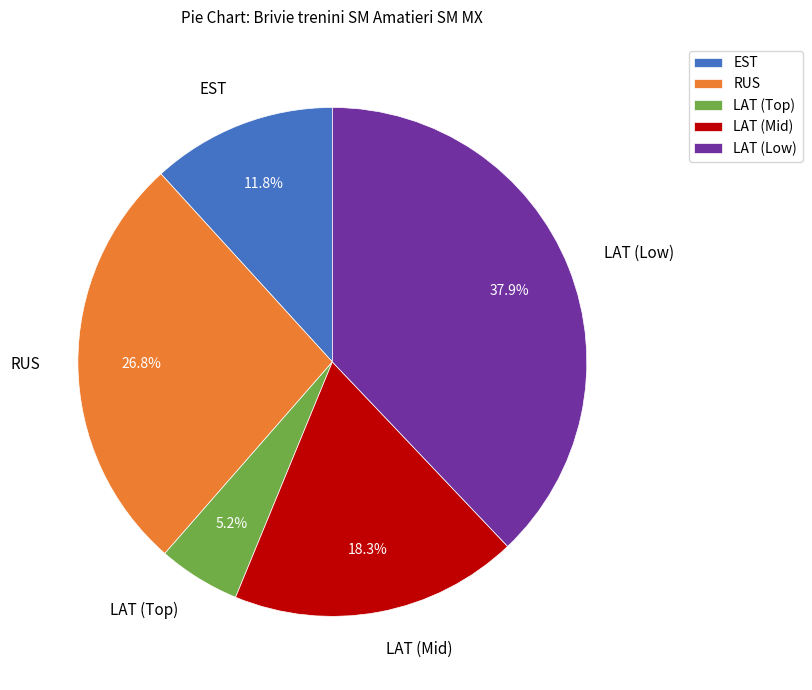

To the nearest percent, what is the difference between the largest and smallest slice percentages?

33%